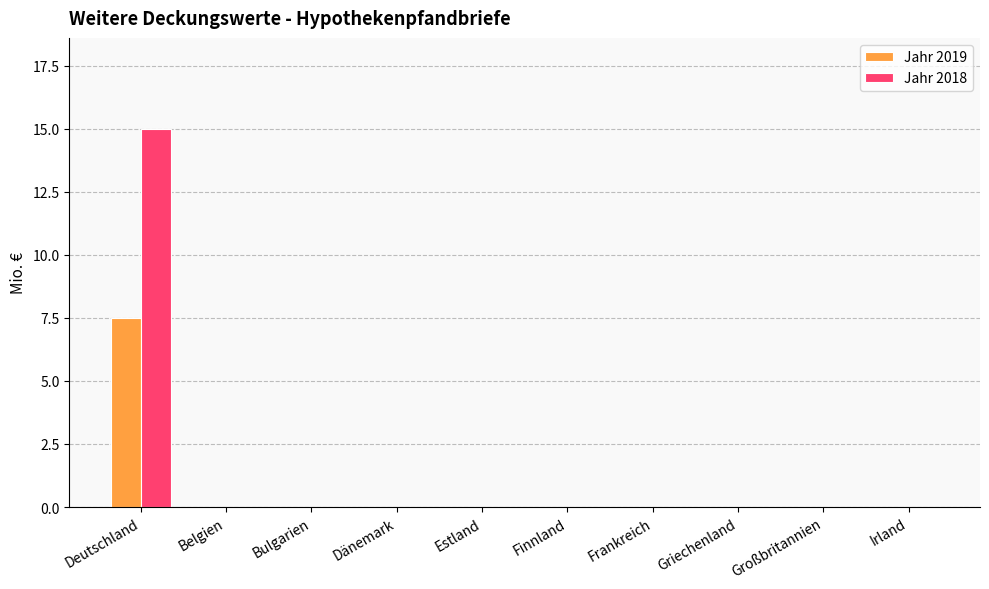

Count the number of categories in the chart.

10